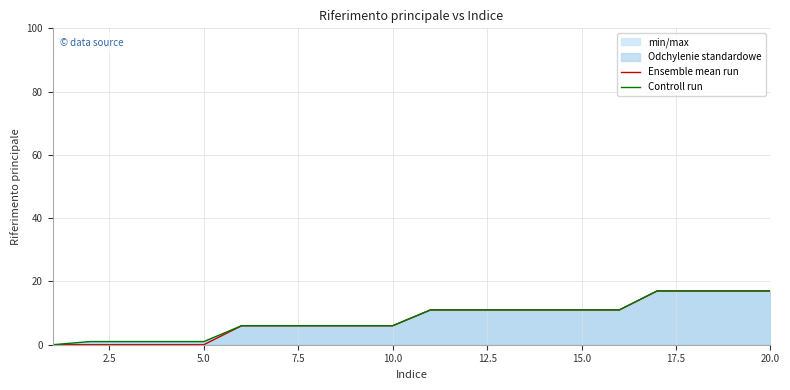

True or false: Ensemble mean run has more than 0 interior local peaks.

False